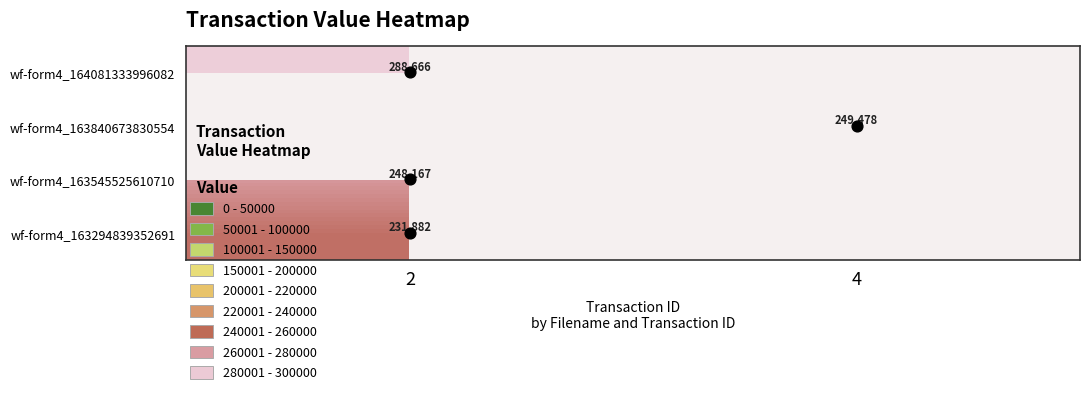

The value of wf-form4_164081333996082 at 4 is 0. True or false?

True